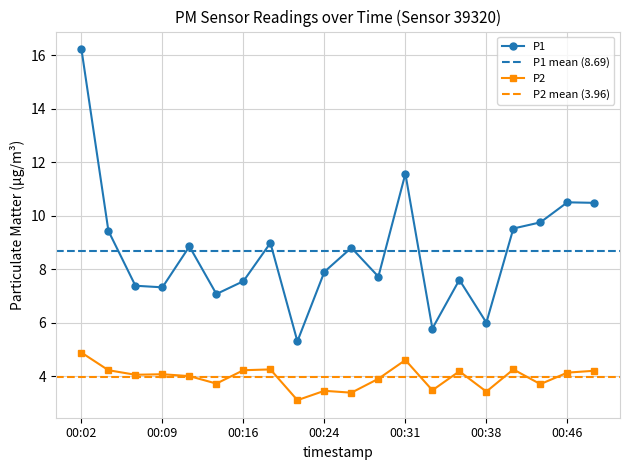

Rank the series by their average value, from highest to lowest.

P1, P2